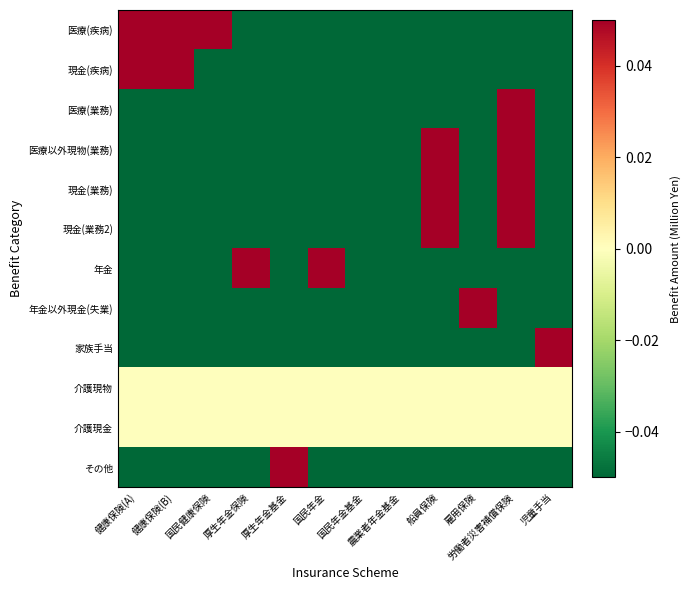

Reading right to left, list all the values displayed in this chart.

医療(疾病): 児童手当=-0.1	労働者災害補償保険=-0.1	雇用保険=-0.1	船員保険=-0.1	農業者年金基金=-0.1	国民年金基金=-0.1	国民年金=-0.1	厚生年金基金=-0.1	厚生年金保険=-0.1	国民健康保険=0.1	健康保険(B)=0.1	健康保険(A)=0.1
現金(疾病): 児童手当=-0.1	労働者災害補償保険=-0.1	雇用保険=-0.1	船員保険=-0.1	農業者年金基金=-0.1	国民年金基金=-0.1	国民年金=-0.1	厚生年金基金=-0.1	厚生年金保険=-0.1	国民健康保険=-0.1	健康保険(B)=0.1	健康保険(A)=0.1
医療(業務): 児童手当=-0.1	労働者災害補償保険=0.1	雇用保険=-0.1	船員保険=-0.1	農業者年金基金=-0.1	国民年金基金=-0.1	国民年金=-0.1	厚生年金基金=-0.1	厚生年金保険=-0.1	国民健康保険=-0.1	健康保険(B)=-0.1	健康保険(A)=-0.1
医療以外現物(業務): 児童手当=-0.1	労働者災害補償保険=0.1	雇用保険=-0.1	船員保険=0.1	農業者年金基金=-0.1	国民年金基金=-0.1	国民年金=-0.1	厚生年金基金=-0.1	厚生年金保険=-0.1	国民健康保険=-0.1	健康保険(B)=-0.1	健康保険(A)=-0.1
現金(業務): 児童手当=-0.1	労働者災害補償保険=0.1	雇用保険=-0.1	船員保険=0.1	農業者年金基金=-0.1	国民年金基金=-0.1	国民年金=-0.1	厚生年金基金=-0.1	厚生年金保険=-0.1	国民健康保険=-0.1	健康保険(B)=-0.1	健康保険(A)=-0.1
現金(業務2): 児童手当=-0.1	労働者災害補償保険=0.1	雇用保険=-0.1	船員保険=0.1	農業者年金基金=-0.1	国民年金基金=-0.1	国民年金=-0.1	厚生年金基金=-0.1	厚生年金保険=-0.1	国民健康保険=-0.1	健康保険(B)=-0.1	健康保険(A)=-0.1
年金: 児童手当=-0.1	労働者災害補償保険=-0.1	雇用保険=-0.1	船員保険=-0.1	農業者年金基金=-0.1	国民年金基金=-0.1	国民年金=0.1	厚生年金基金=-0.1	厚生年金保険=0.1	国民健康保険=-0.1	健康保険(B)=-0.1	健康保険(A)=-0.1
年金以外現金(失業): 児童手当=-0.1	労働者災害補償保険=-0.1	雇用保険=0.1	船員保険=-0.1	農業者年金基金=-0.1	国民年金基金=-0.1	国民年金=-0.1	厚生年金基金=-0.1	厚生年金保険=-0.1	国民健康保険=-0.1	健康保険(B)=-0.1	健康保険(A)=-0.1
家族手当: 児童手当=0.1	労働者災害補償保険=-0.1	雇用保険=-0.1	船員保険=-0.1	農業者年金基金=-0.1	国民年金基金=-0.1	国民年金=-0.1	厚生年金基金=-0.1	厚生年金保険=-0.1	国民健康保険=-0.1	健康保険(B)=-0.1	健康保険(A)=-0.1
介護現物: 児童手当=0.0	労働者災害補償保険=0.0	雇用保険=0.0	船員保険=0.0	農業者年金基金=0.0	国民年金基金=0.0	国民年金=0.0	厚生年金基金=0.0	厚生年金保険=0.0	国民健康保険=0.0	健康保険(B)=0.0	健康保険(A)=0.0
介護現金: 児童手当=0.0	労働者災害補償保険=0.0	雇用保険=0.0	船員保険=0.0	農業者年金基金=0.0	国民年金基金=0.0	国民年金=0.0	厚生年金基金=0.0	厚生年金保険=0.0	国民健康保険=0.0	健康保険(B)=0.0	健康保険(A)=0.0
その他: 児童手当=-0.1	労働者災害補償保険=-0.1	雇用保険=-0.1	船員保険=-0.1	農業者年金基金=-0.1	国民年金基金=-0.1	国民年金=-0.1	厚生年金基金=0.1	厚生年金保険=-0.1	国民健康保険=-0.1	健康保険(B)=-0.1	健康保険(A)=-0.1